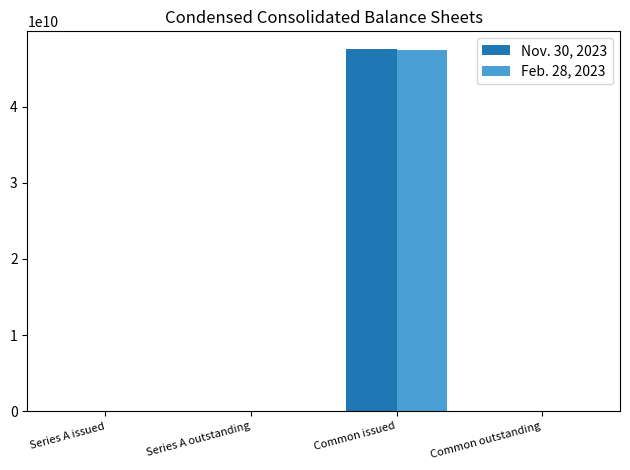

What is the greatest value displayed?

47528908000